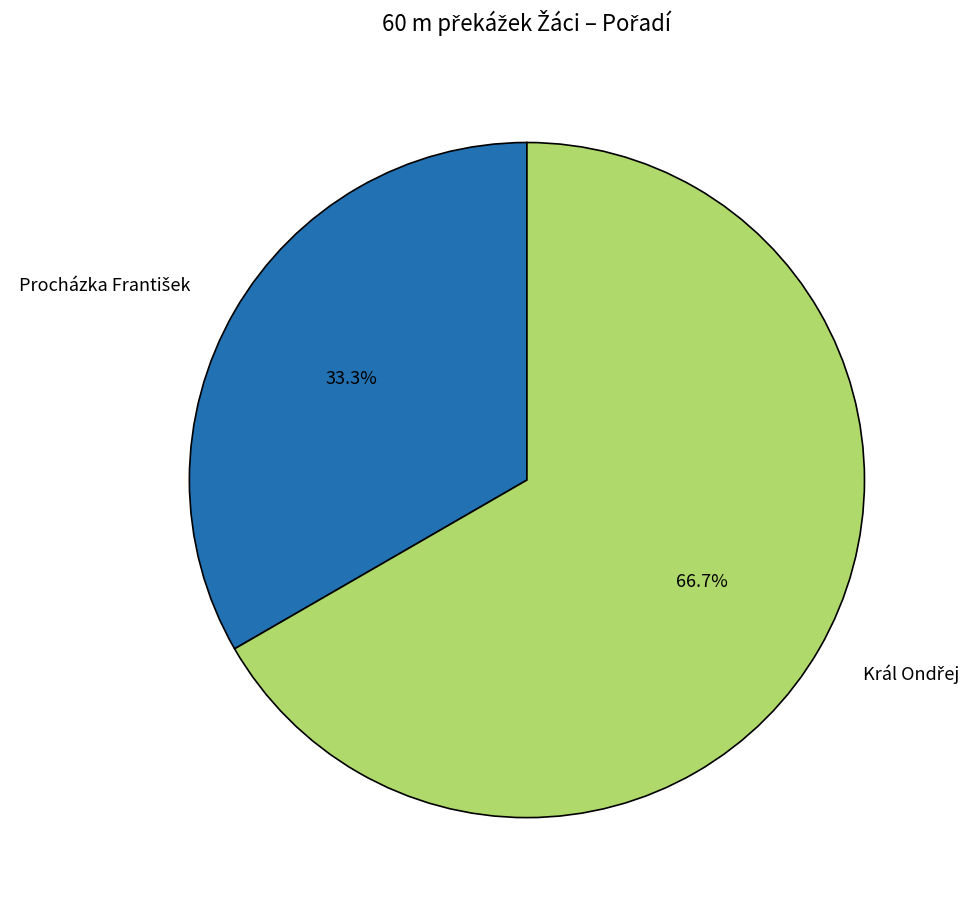

Does any single category account for the majority?

Yes